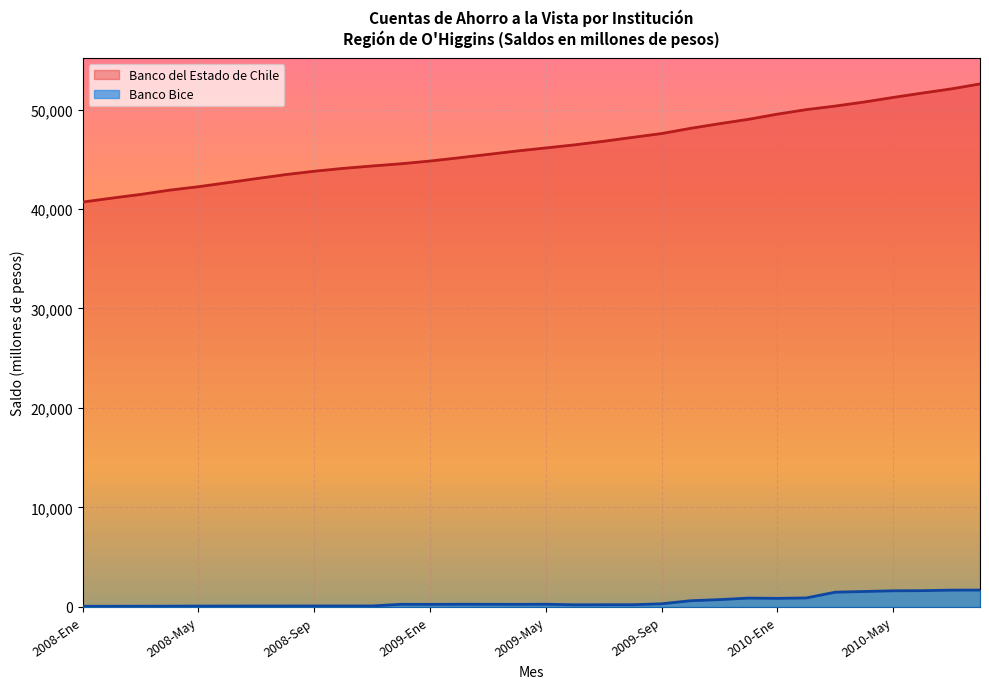

What is the highest value of the Banco Bice series?

1697